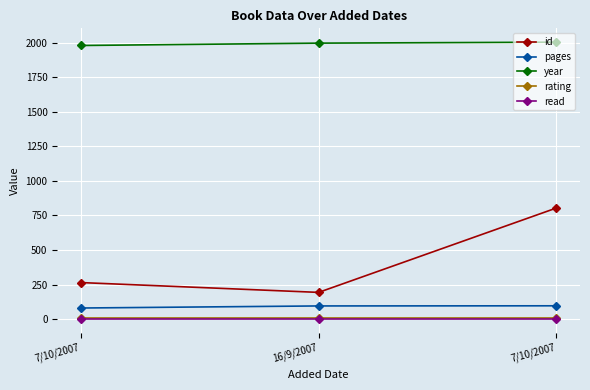

At how many categories does at least one series exceed 293?

3